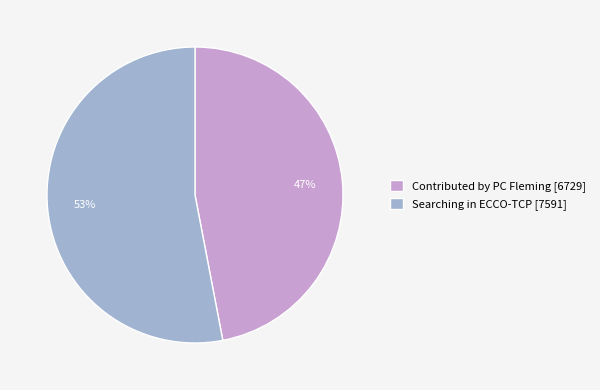

Is Contributed by PC Fleming the majority of the pie?

No